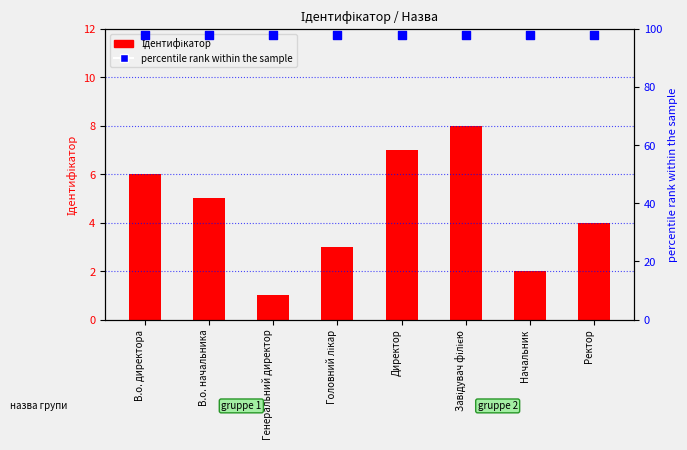

Which series has the largest Y range (max minus min)?

Ідентифікатор